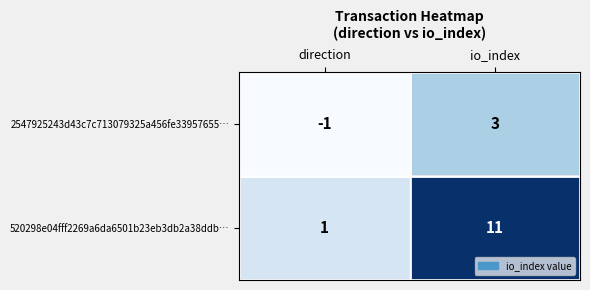

Which series has the largest total across all categories?

520298e04fff2269a6da6501b23eb3db2a38ddb…